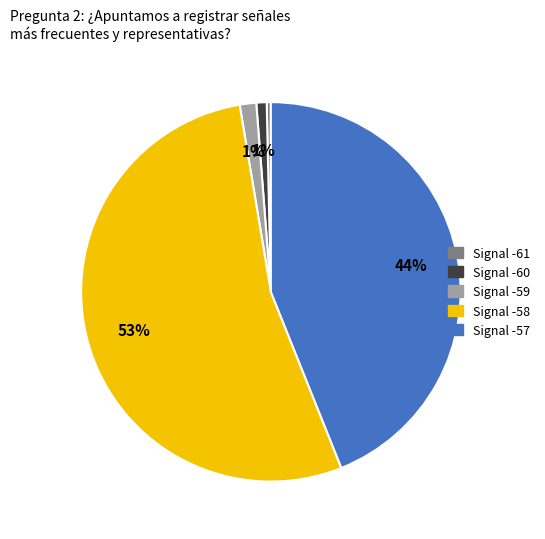

How many segments does this pie chart have?

5